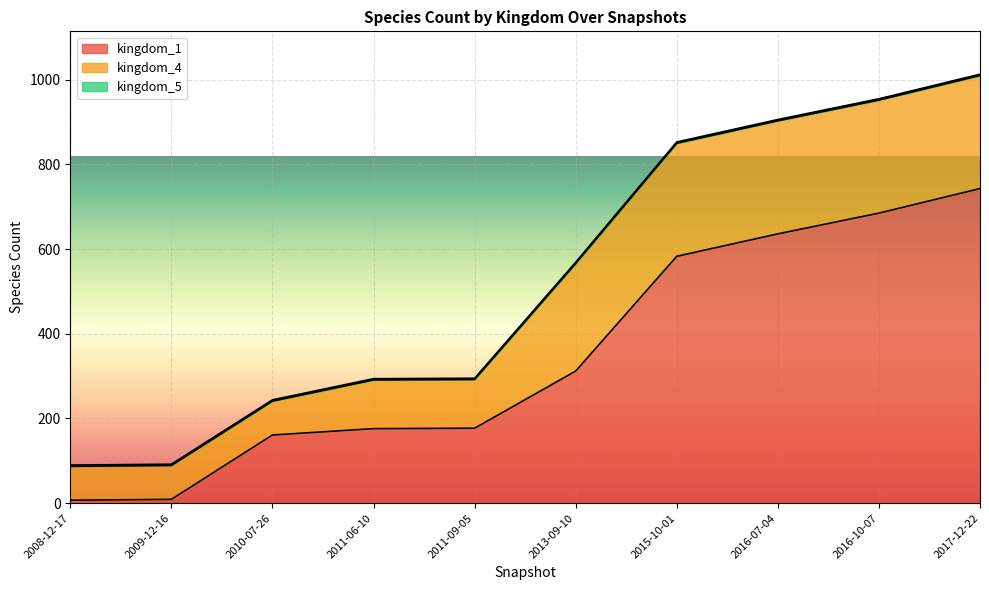

Rank the categories by kingdom_4 value from highest to lowest.

2015-10-01, 2016-07-04, 2016-10-07, 2017-12-22, 2013-09-10, 2011-06-10, 2011-09-05, 2008-12-17, 2009-12-16, 2010-07-26